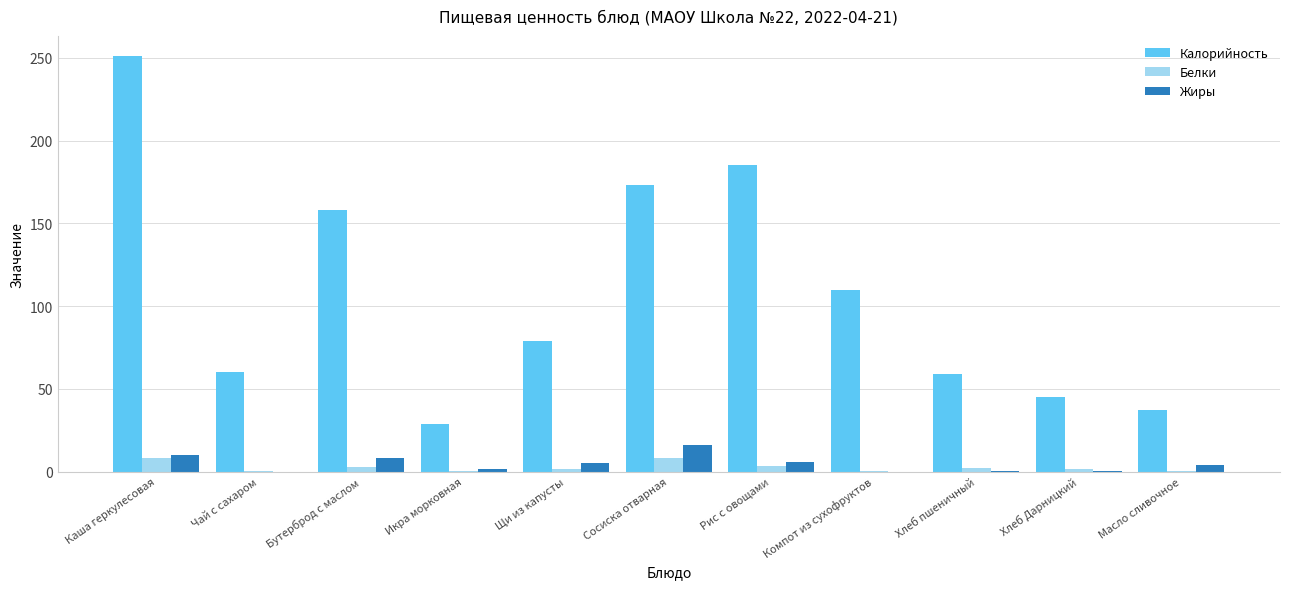

Is the value of Жиры at Бутерброд с маслом greater than the value of Белки at Икра морковная?

Yes